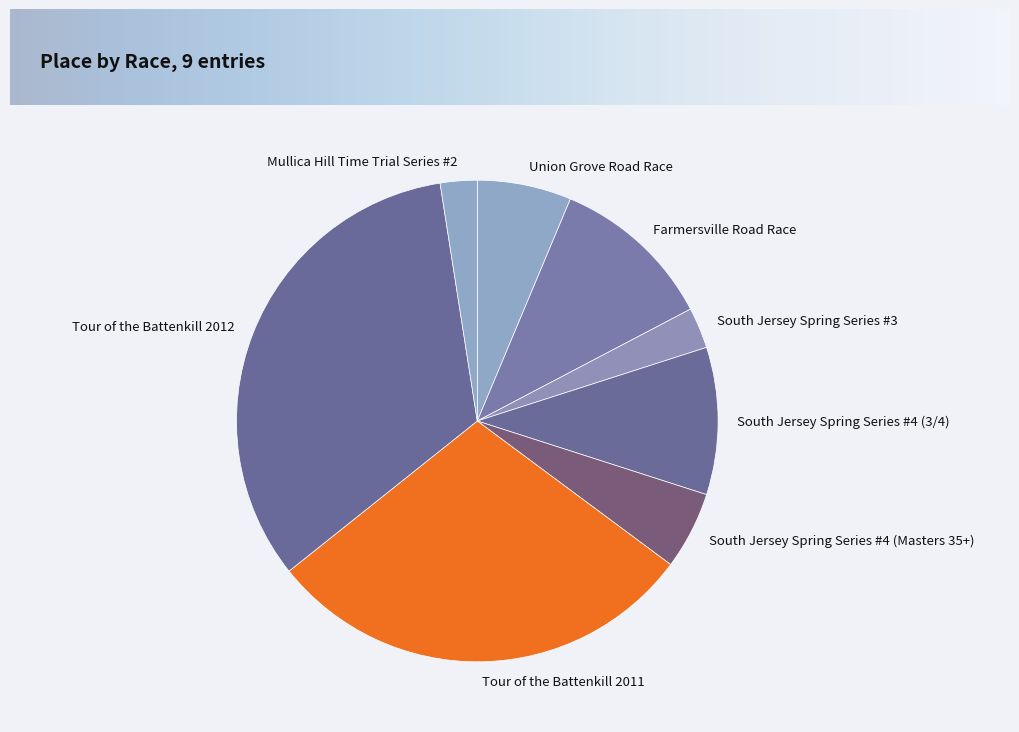

Which category has the biggest portion of the pie?

Tour of the Battenkill 2012